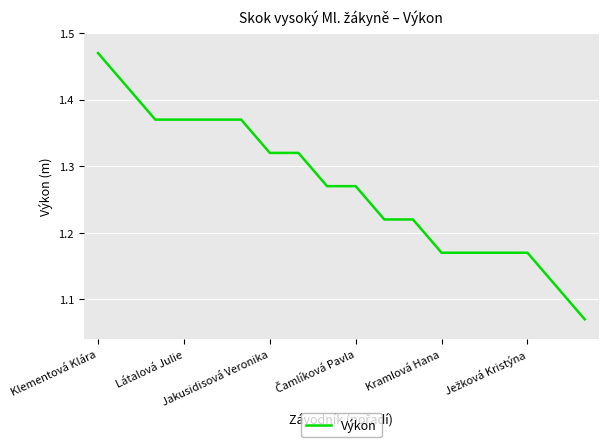

How many series are shown in this chart?

1